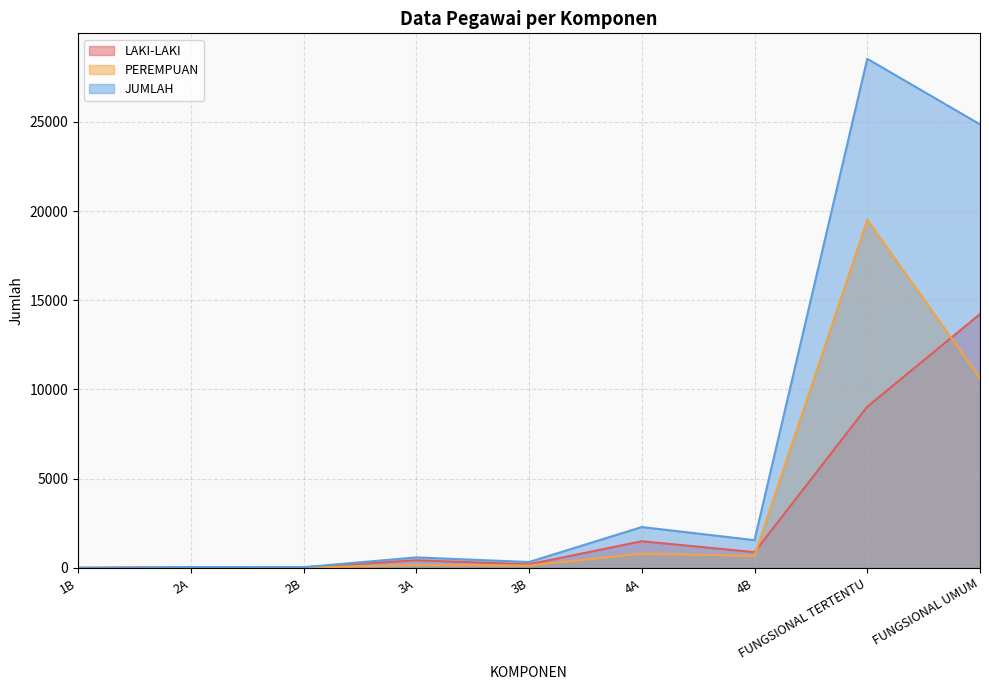

At which category is the sum across all series the highest?

FUNGSIONAL TERTENTU